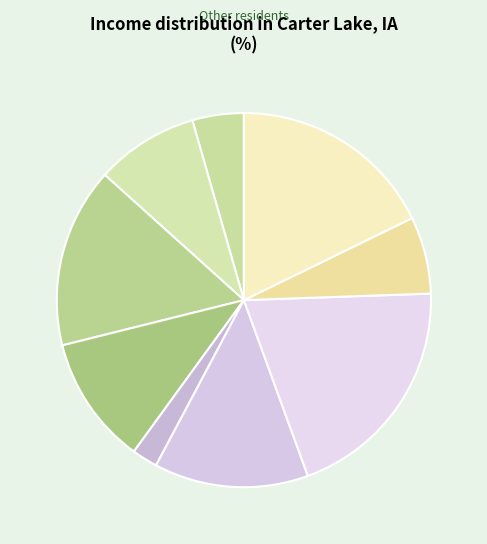

How many segments does this pie chart have?

9